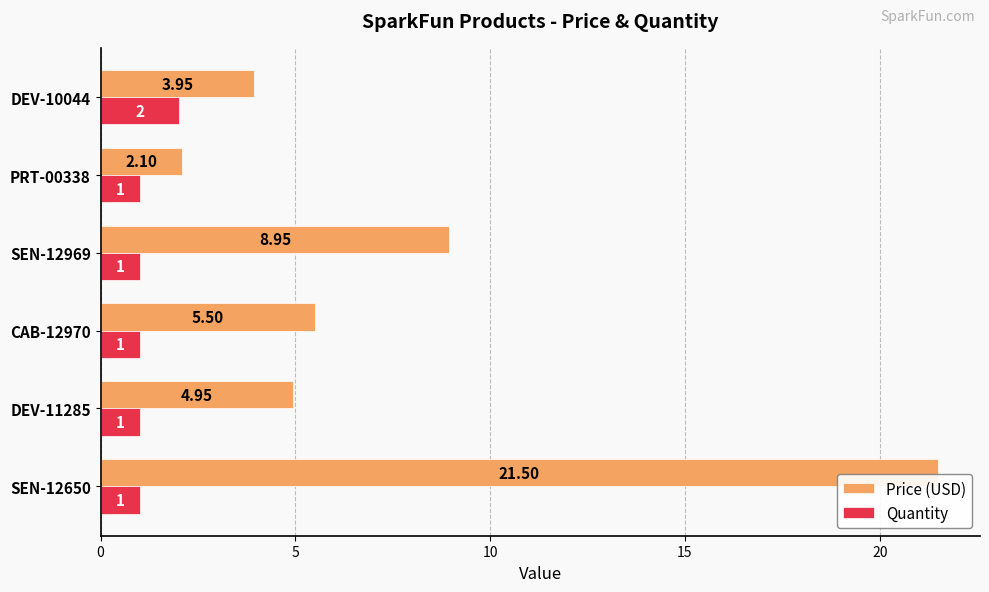

What is the average value of the Quantity series?

1.2